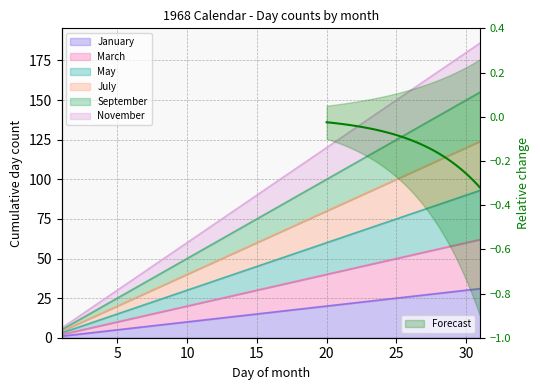

What is the sum of the January values at 2 and 19?

21